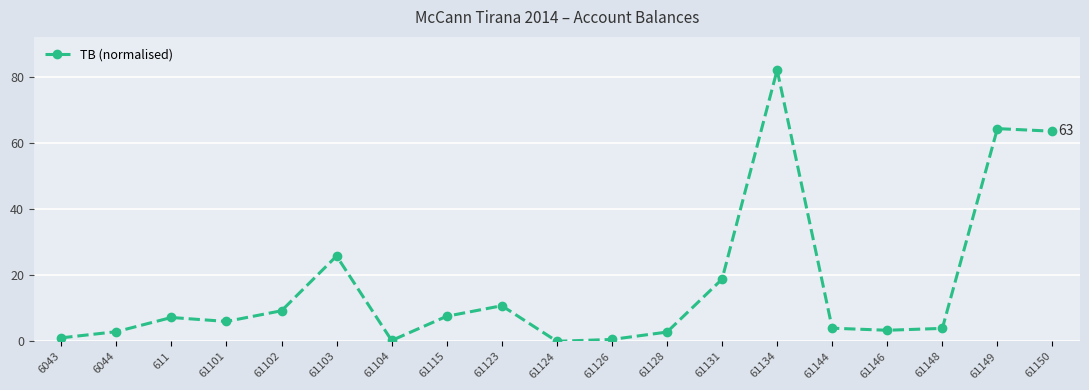

What is the greatest value displayed?

82.0